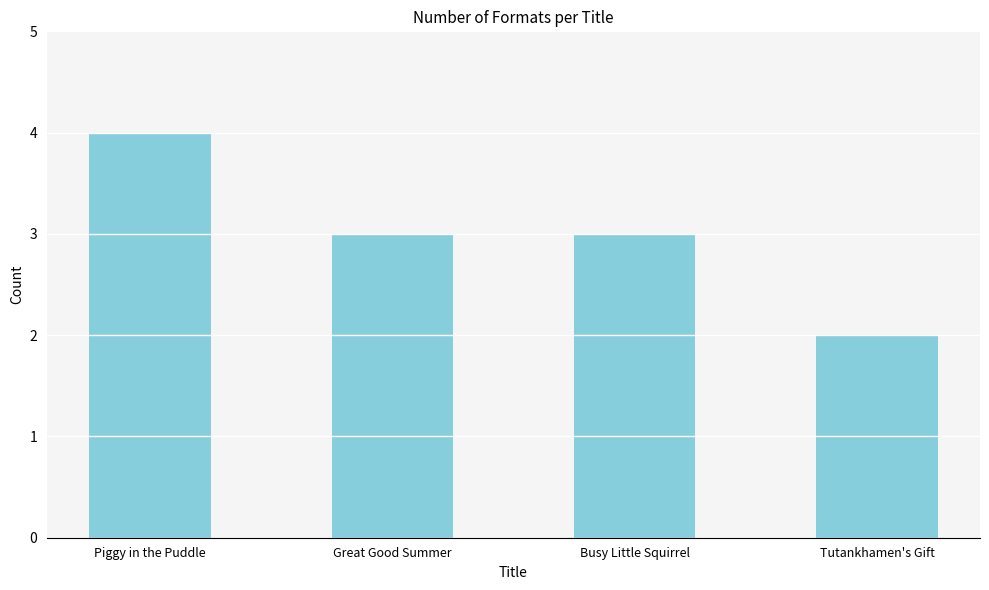

What is the label of the 3rd bar from the left?

Busy Little Squirrel